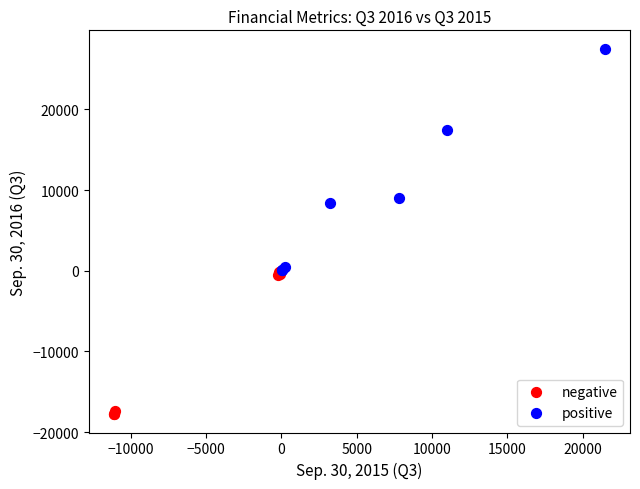

Which series has the largest Y range (max minus min)?

positive